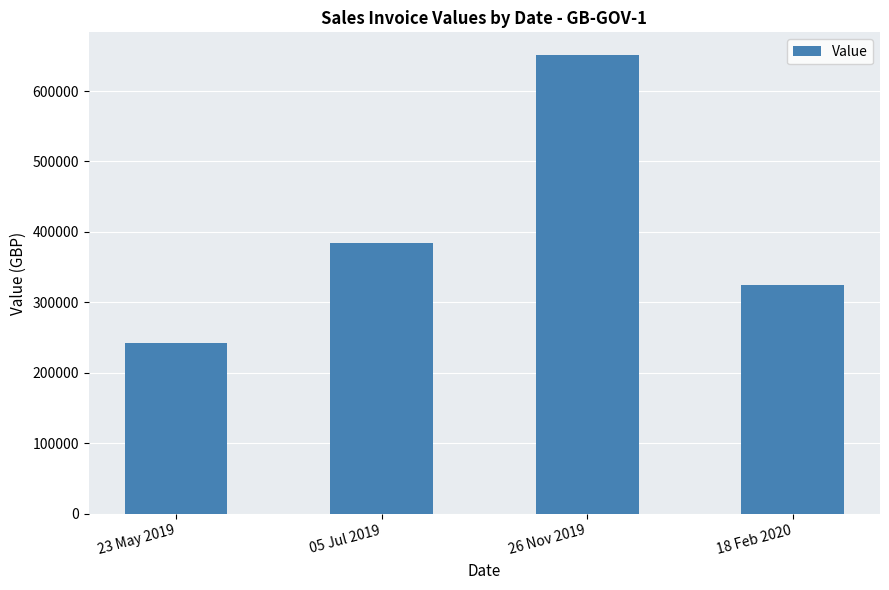

What is the value of the 2nd bar from the left?

383638.5